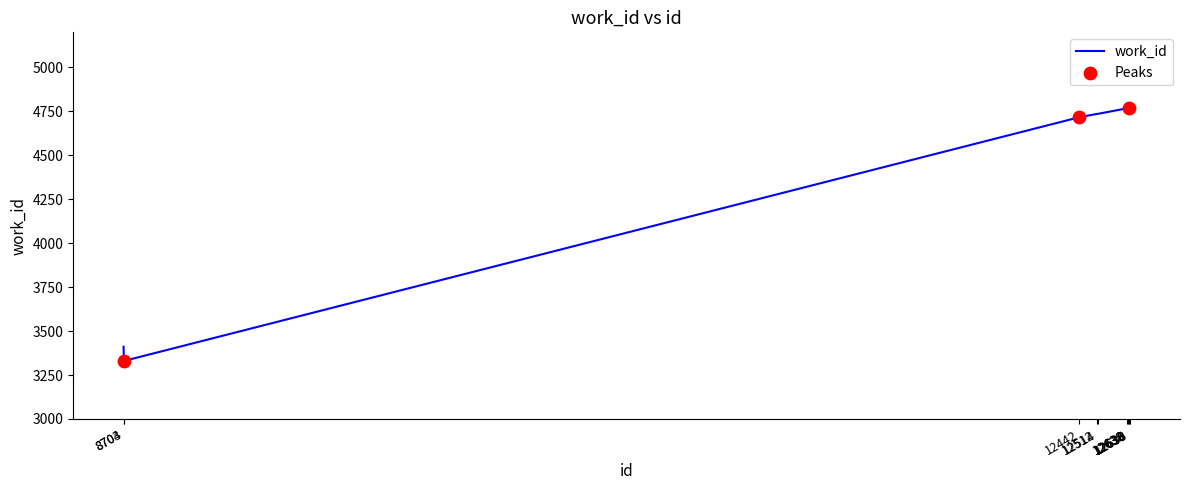

What is the ratio of the value at 8703 to the value at 12638?

0.7